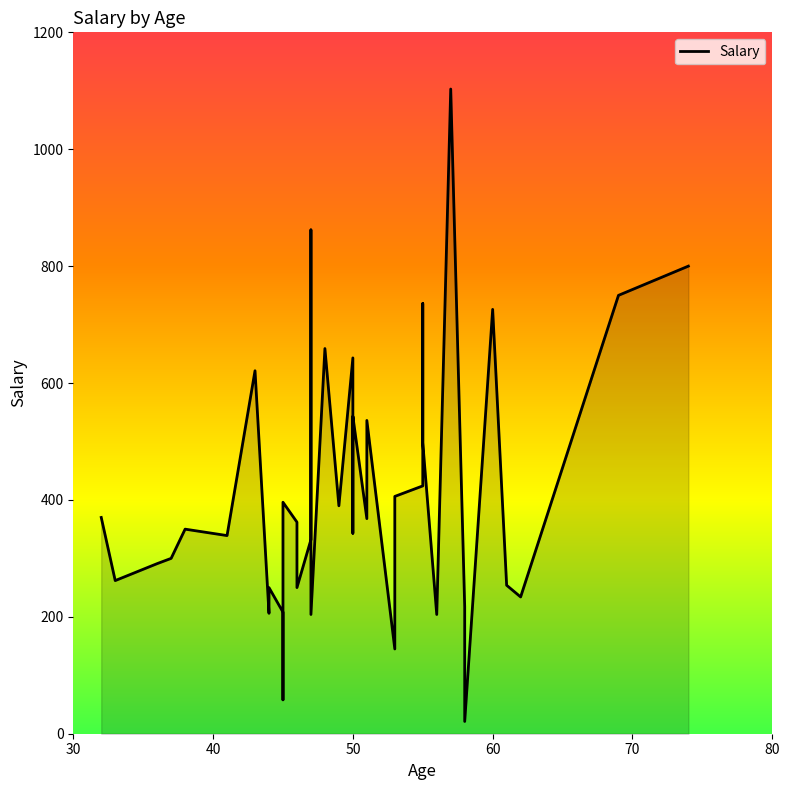

How many points are lower than both their immediate neighbors (excluding endpoints)?

13